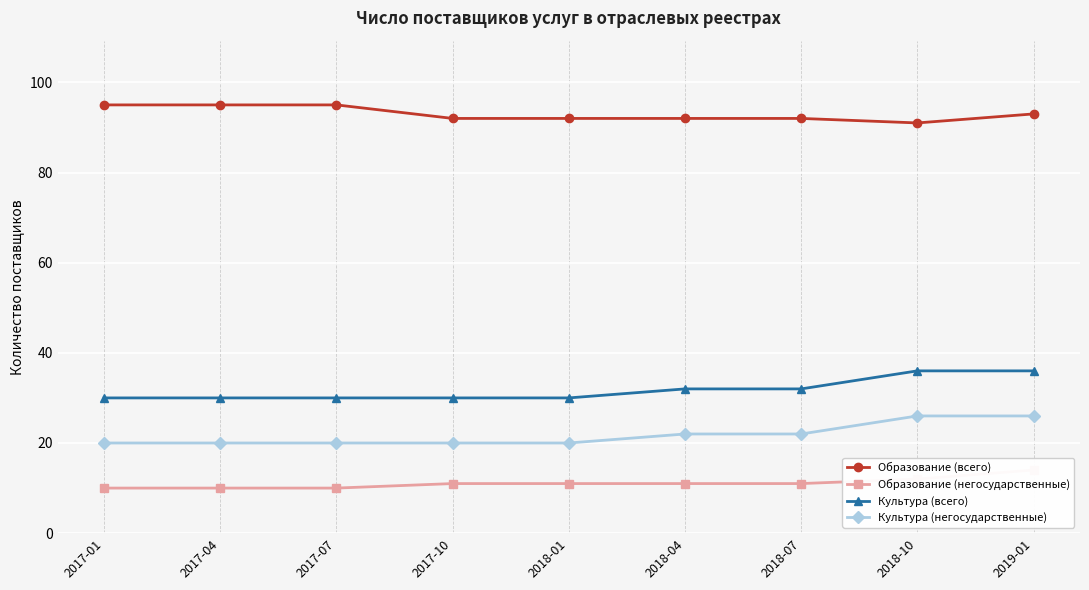

What is the difference between the second highest and second lowest values in the Образование (негосударственные) series?

2